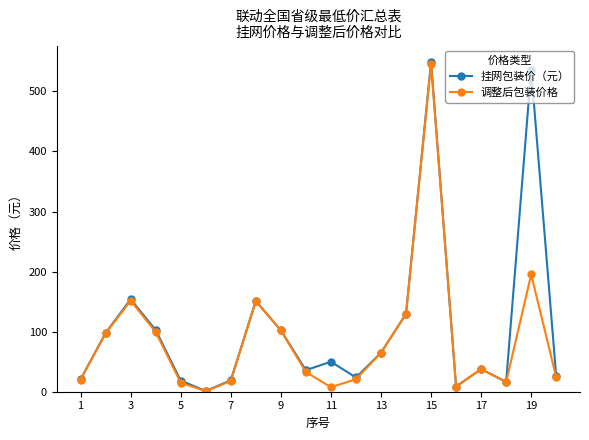

What is the value of the 挂网包装价（元） point at the 15th from the left?

549.0